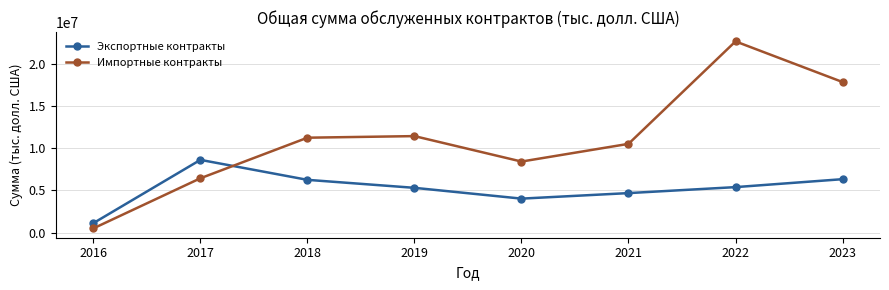

At which category does the chart reach its peak across all series?

2022